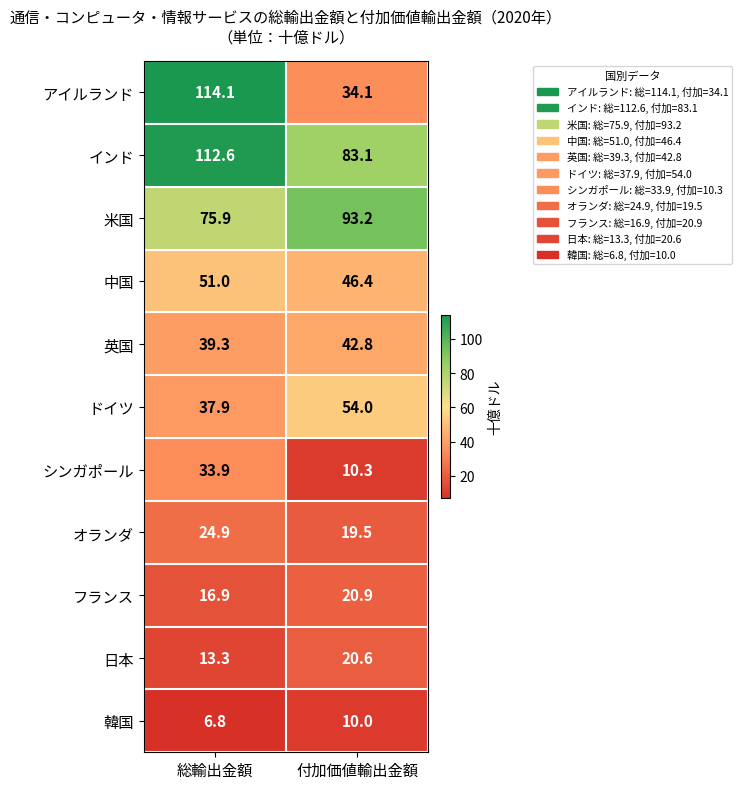

Which series has the widest spread of values?

アイルランド